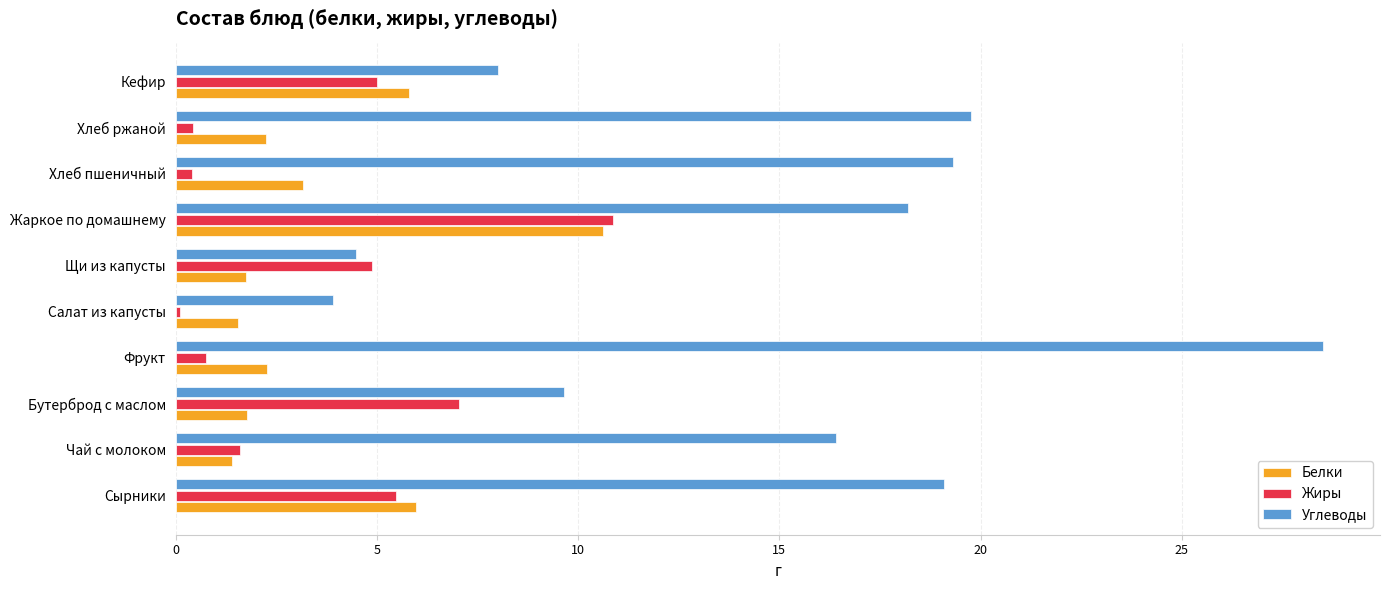

Between Щи из капусты and Кефир, which series saw the biggest shift?

Белки